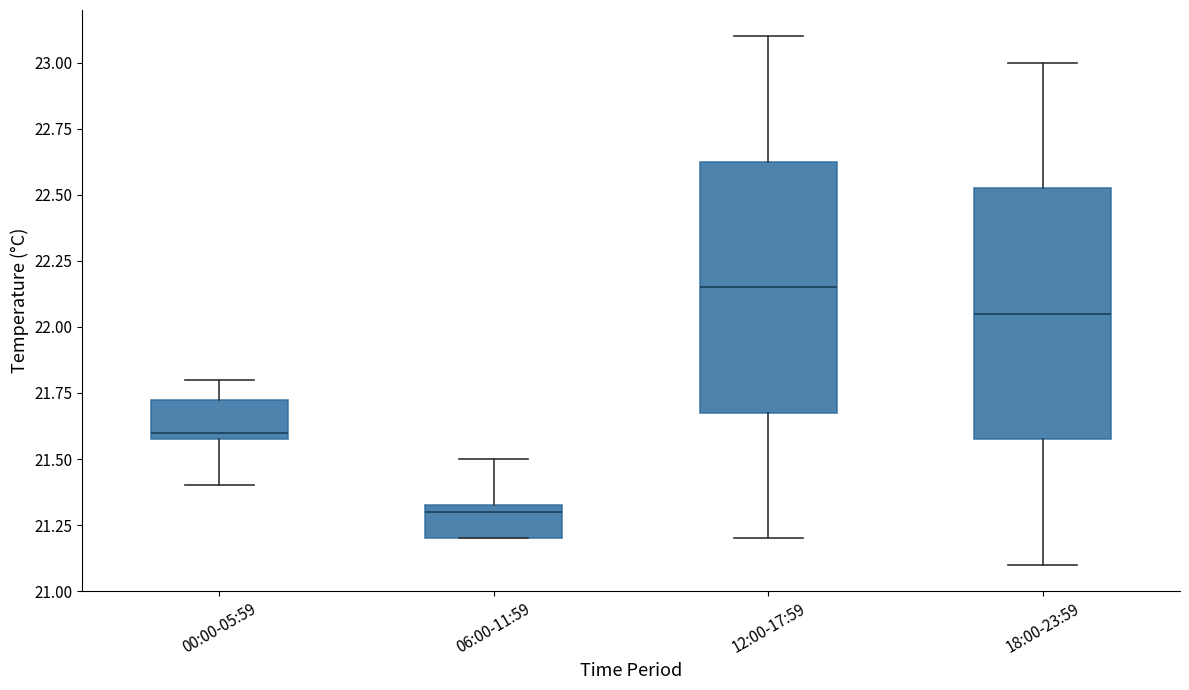

Reading left to right, transcribe this box plot: for each box, give where its median line is, the range the box spans, and where its two whiskers end, as read against the y-axis. The values are not printed on the chart, so give them approximately, as read against the axis.

00:00-05:59: median 21.60 (just above the box's lower edge), box 21.60 to 21.75, whiskers 21.40 to 21.80
06:00-11:59: median 21.30, box 21.20 to 21.35, whiskers 21.20 to 21.50
12:00-17:59: median 22.15, box 21.70 to 22.65, whiskers 21.20 to 23.10
18:00-23:59: median 22.05, box 21.60 to 22.55, whiskers 21.10 to 23.00